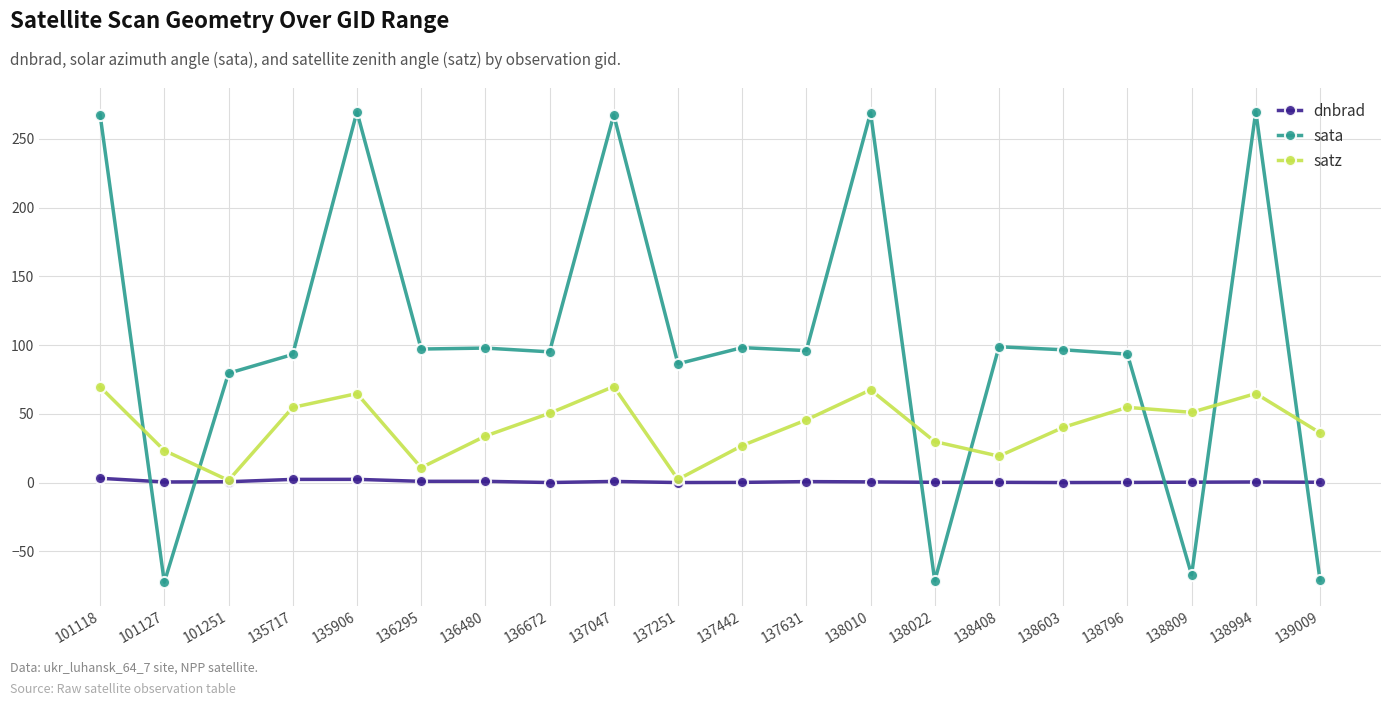

How many lines are shown in the chart?

3